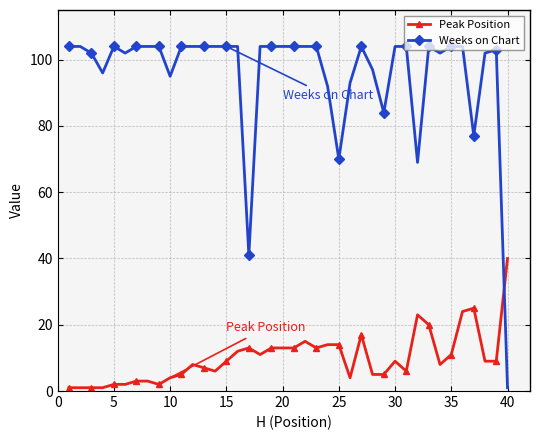

List the series in order of their peak value, highest first.

Weeks on Chart, Peak Position